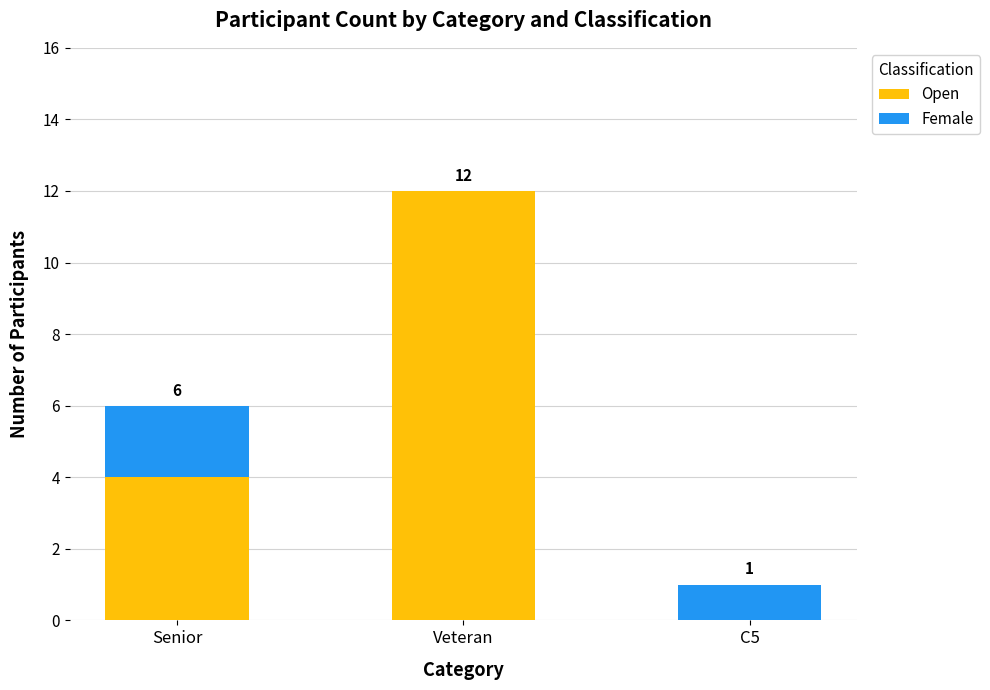

At which category is the sum across all series the highest?

Veteran